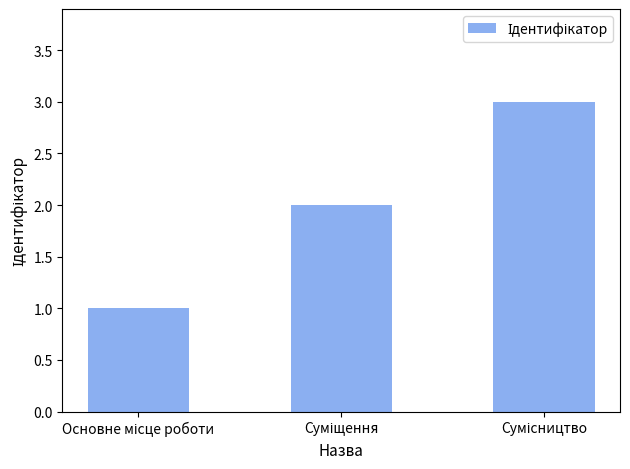

How many values are below 2?

1